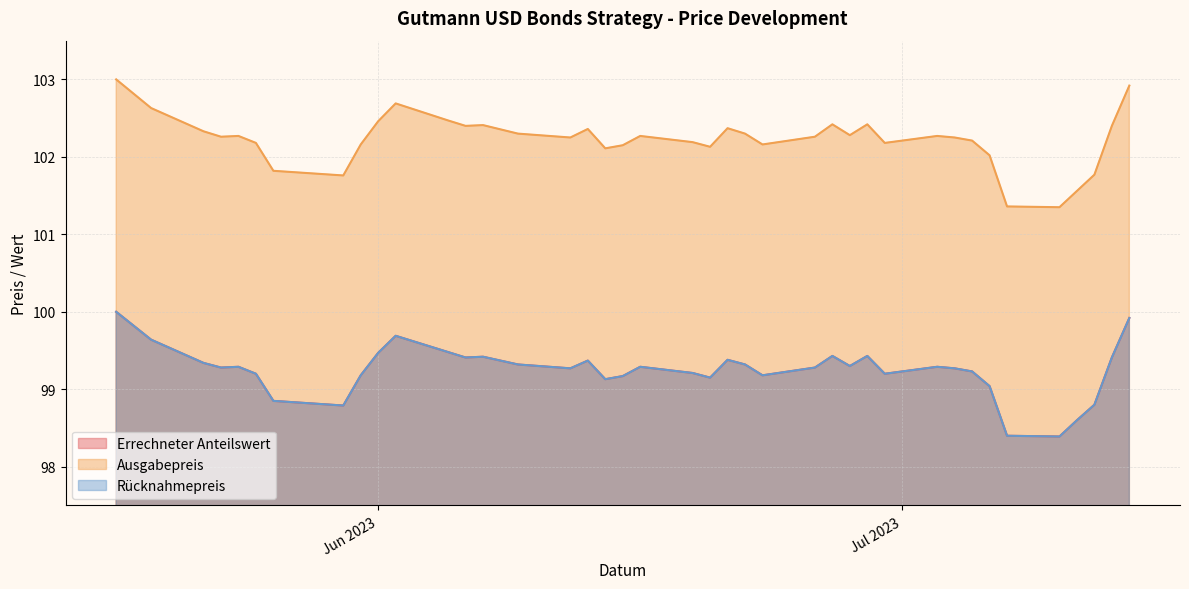

Does the chart display data point markers on the line(s)?

No